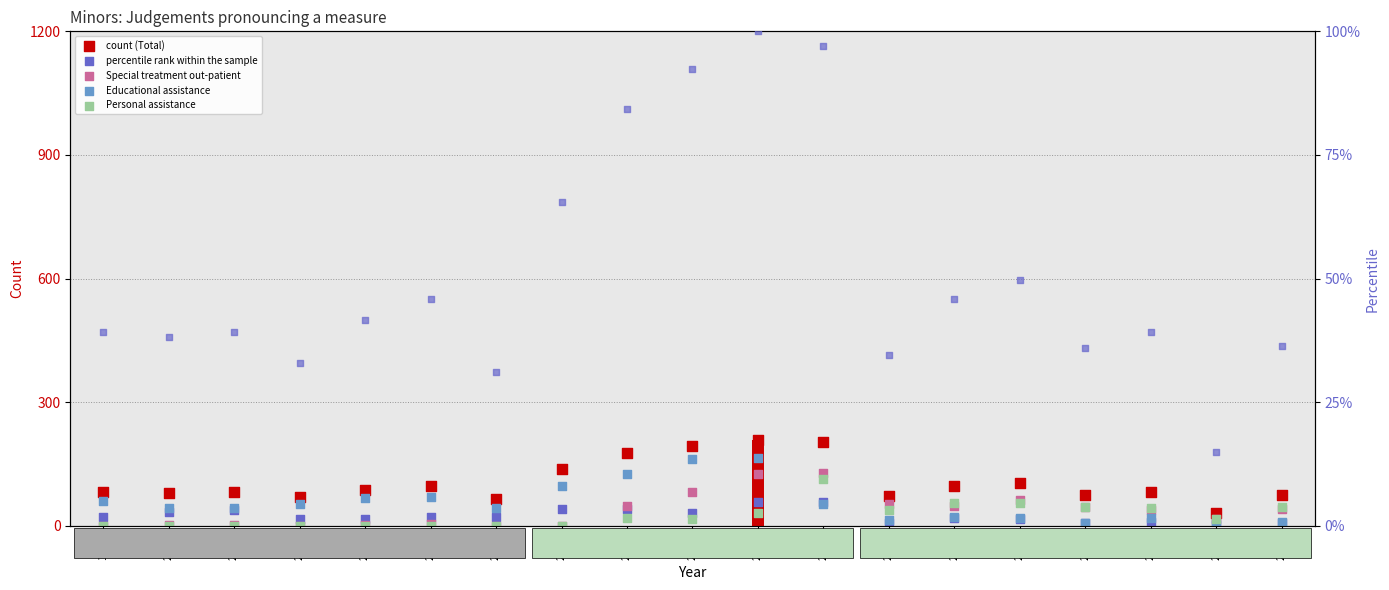

Is the value of Personal assistance at 2014 greater than the value of Special treatment out-patient at 2011?

No